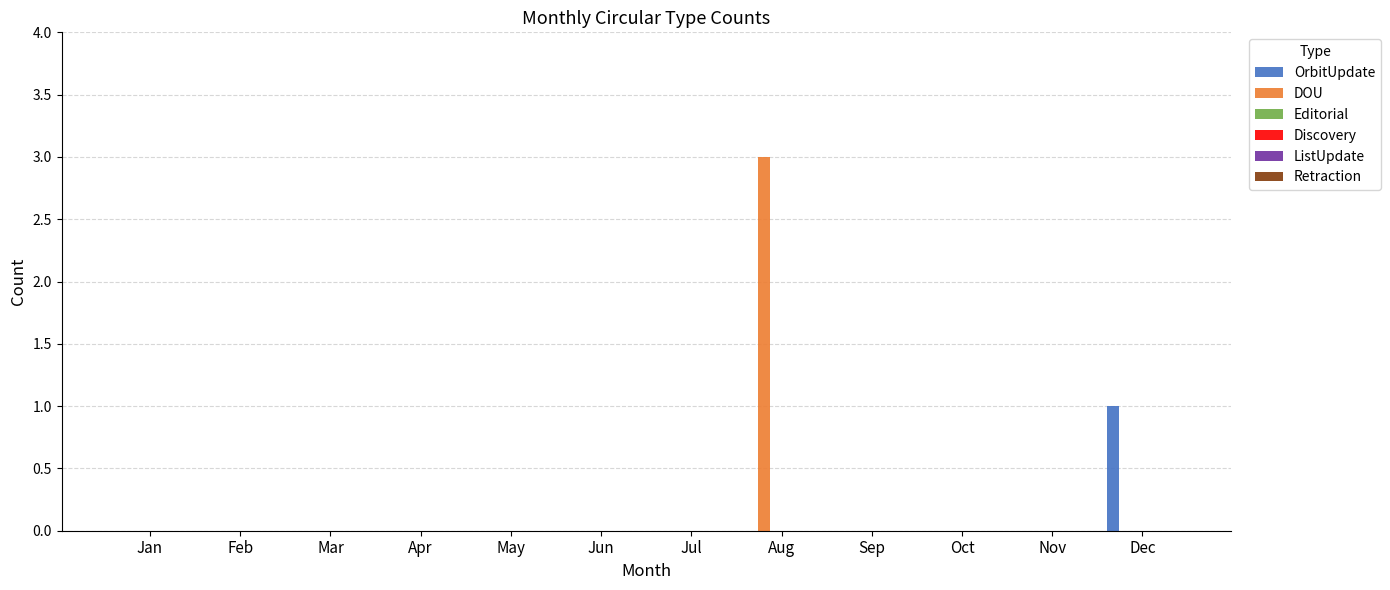

Which series has the largest total across all categories?

DOU